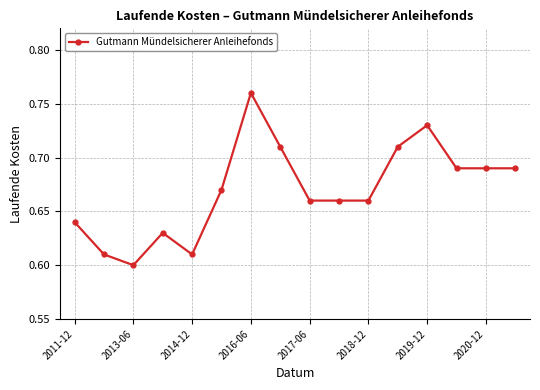

What is the sum of all values?

10.7